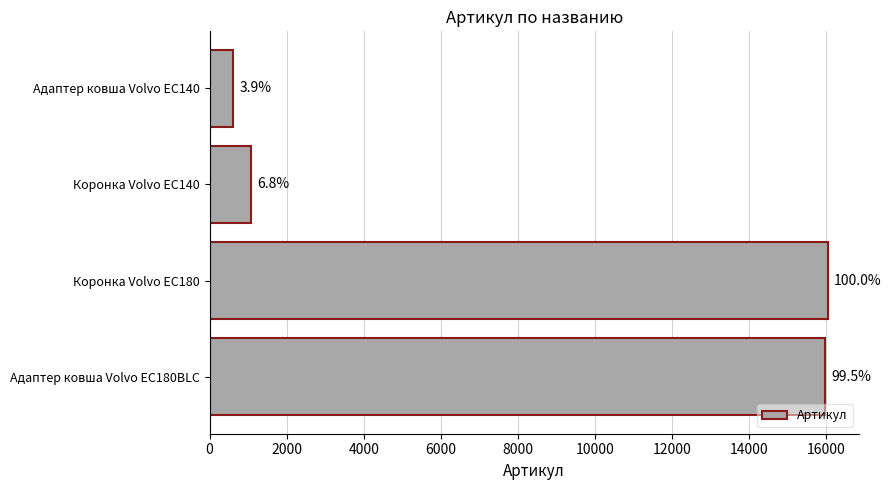

What is the difference between the maximum and minimum values?

15427